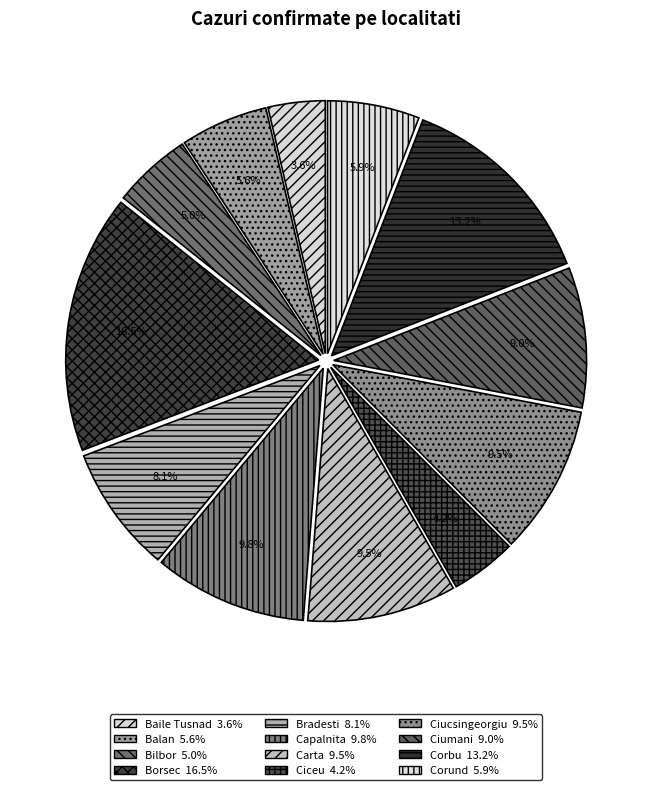

What is the smallest slice in the pie chart?

Baile Tusnad